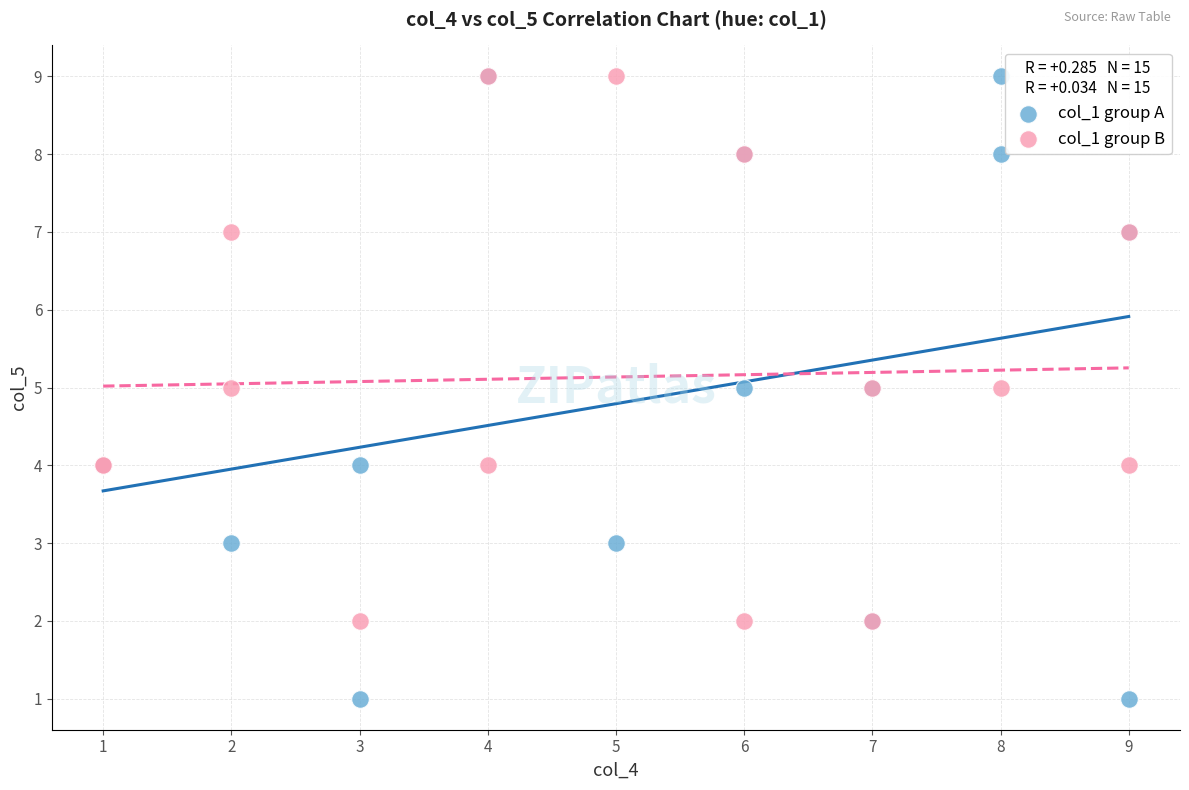

What are all the series names shown in the legend?

col_1 group A, col_1 group B